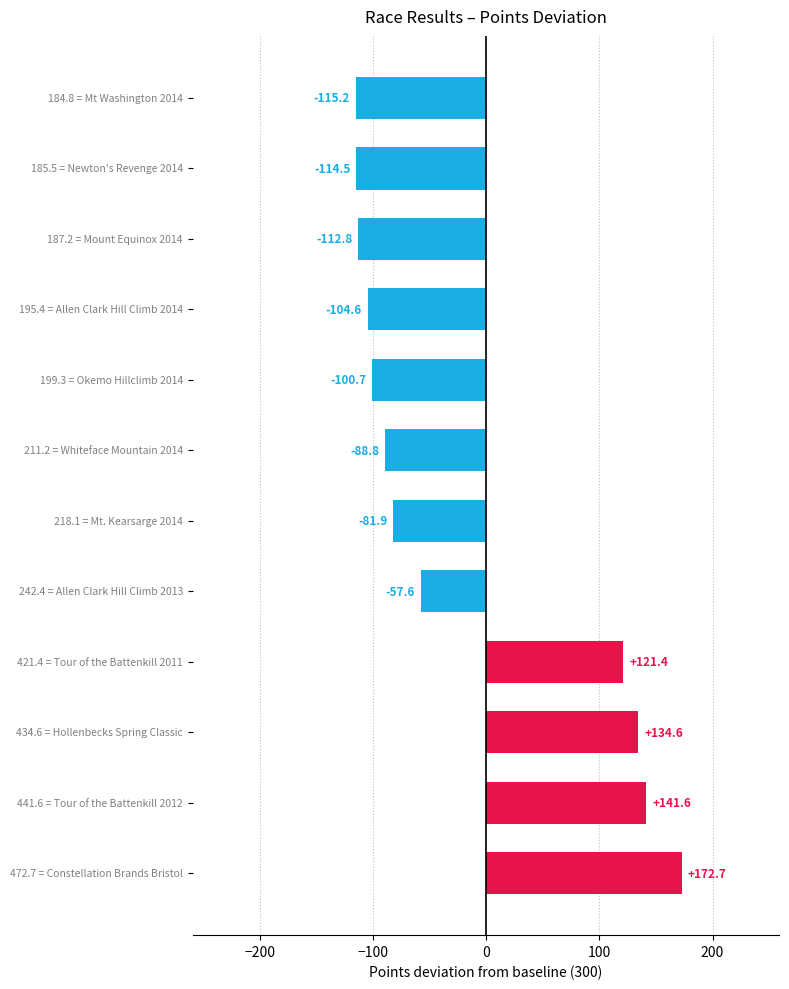

What is the minimum value shown in the chart?

-115.2